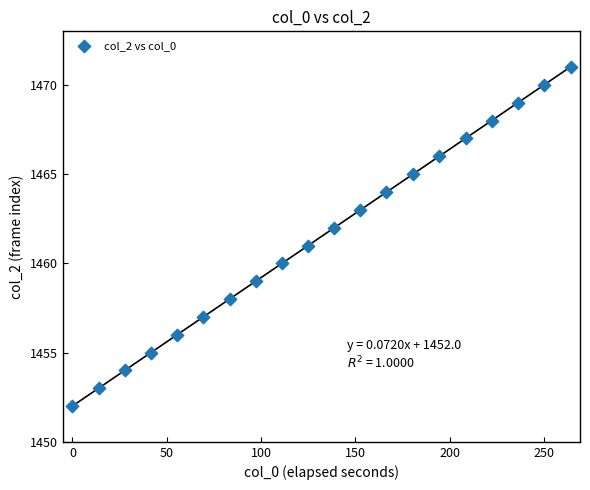

What is the range of Y values (max minus min)?

19